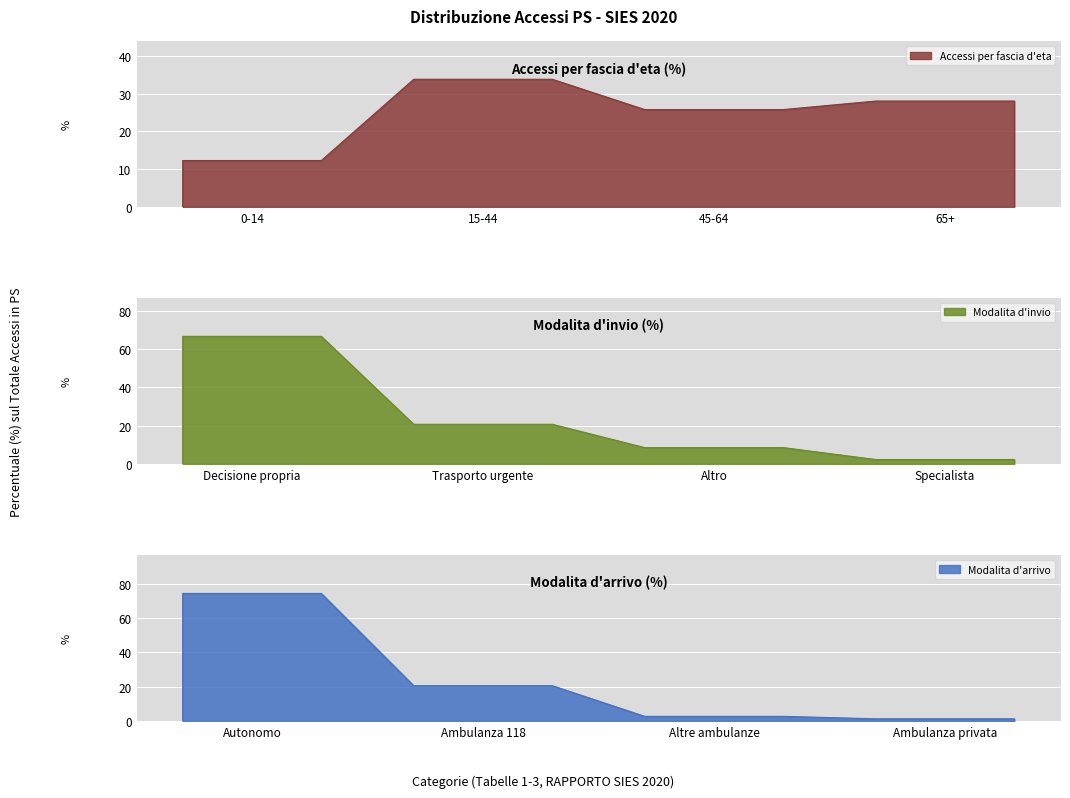

True or false: Modalita d'arrivo has a value of 1.3 at 3.

True